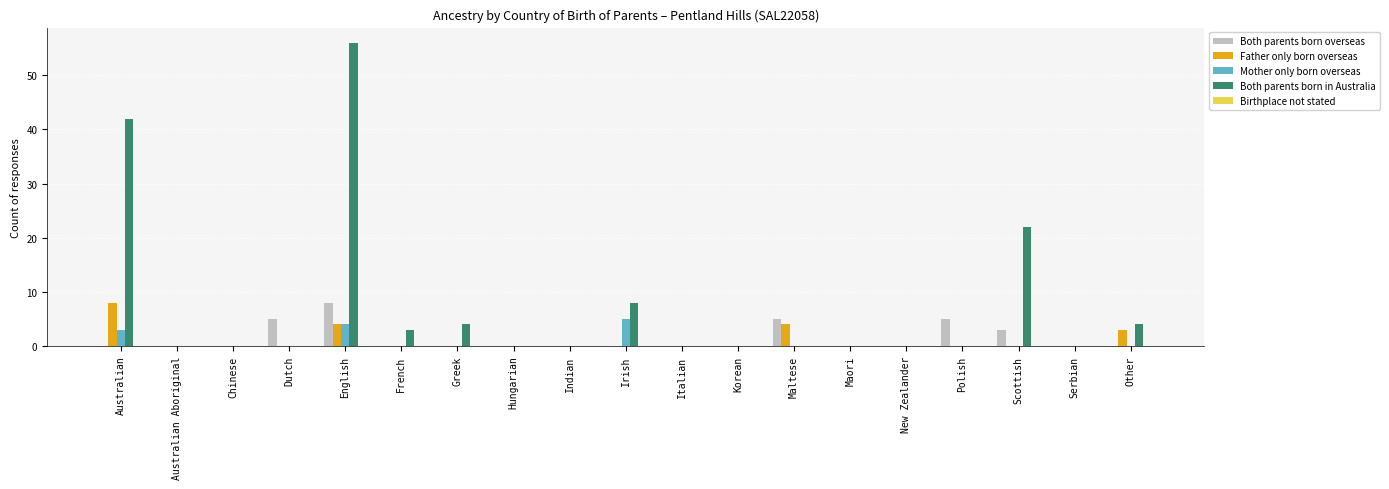

How many groups of bars are there?

19